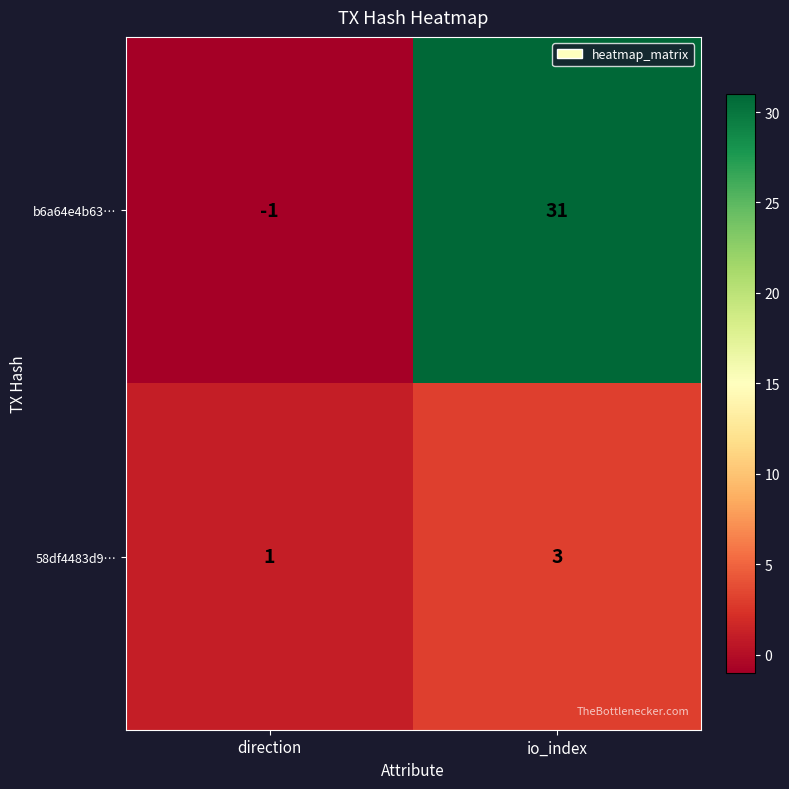

What is the maximum value shown in the chart?

31